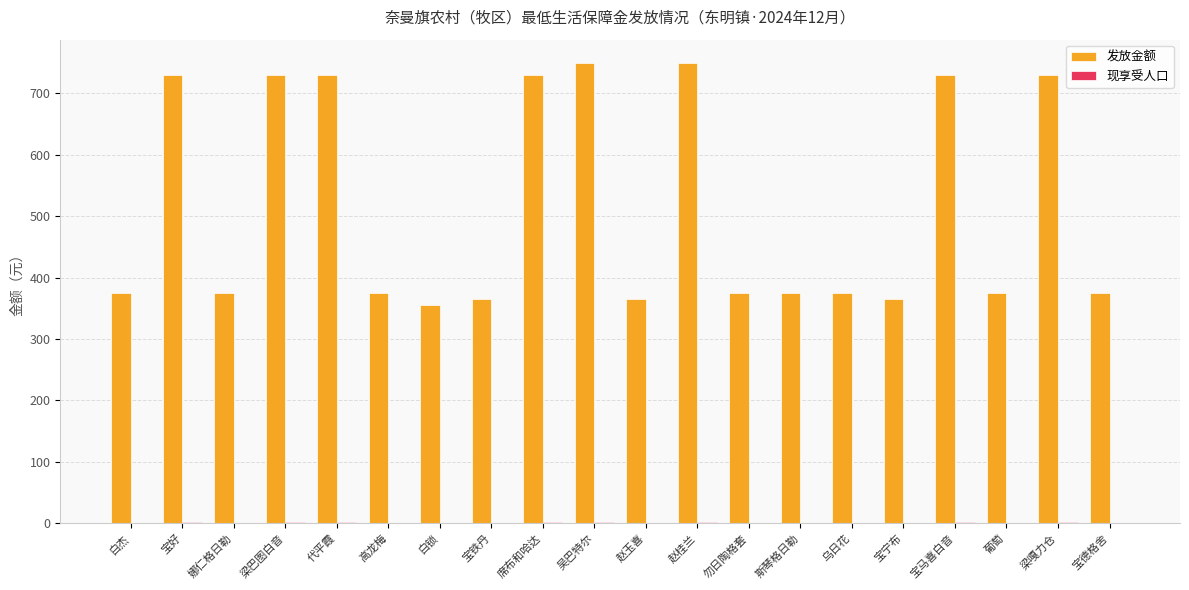

Between 白杰 and 吴巴特尔, which series saw the biggest shift?

发放金额